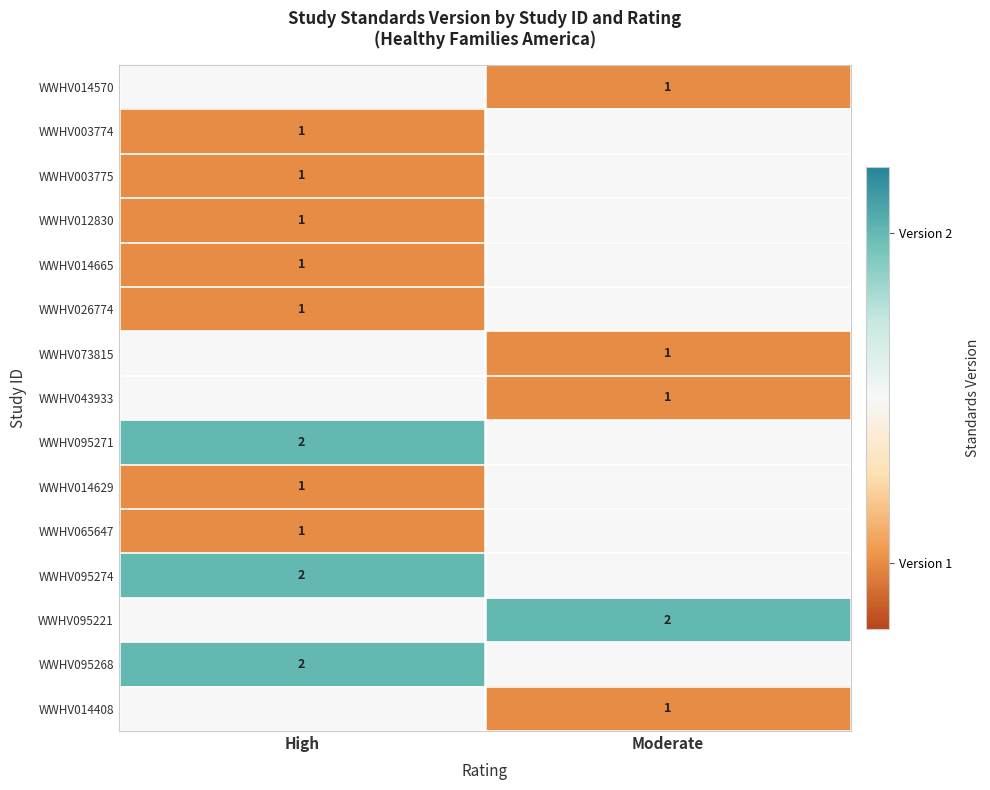

Is it true that WWHV073815 equals 0 at Moderate?

False